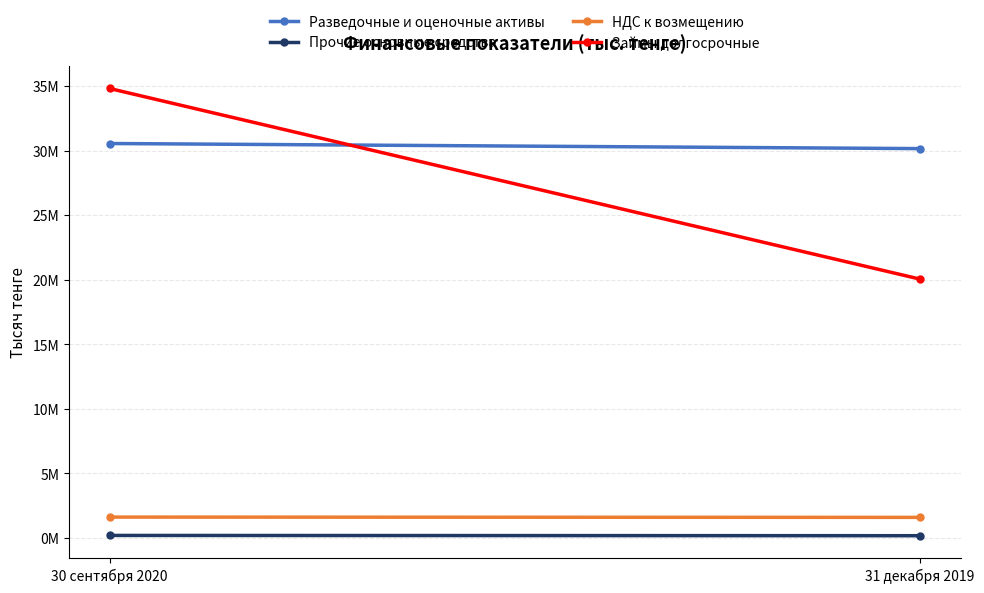

The value of Займы долгосрочные at 31 декабря 2019 is 8852169. True or false?

False